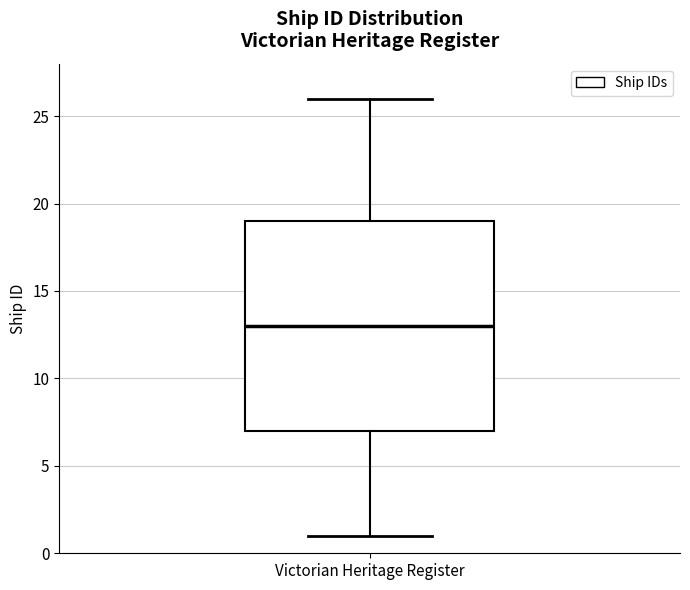

Read this box plot against the y-axis: the position of the median line, the range covered by the box, and the ends of both whiskers. The values are not printed on the chart, so give them approximately, as read against the axis.

median 13, box 7 to 19, whiskers 1 to 26